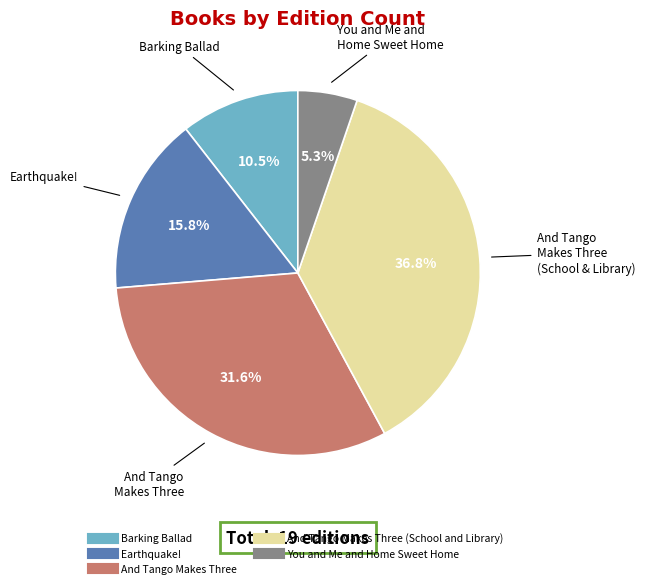

Is there a majority slice in this chart?

No